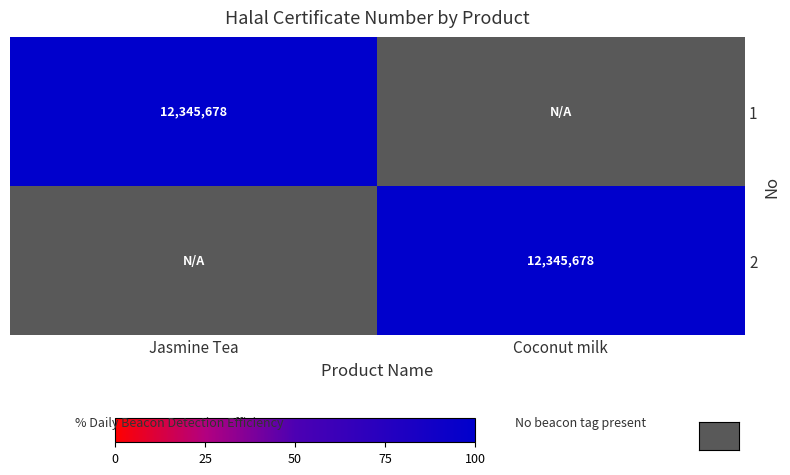

What is the difference between the highest and lowest values at Jasmine Tea?

100